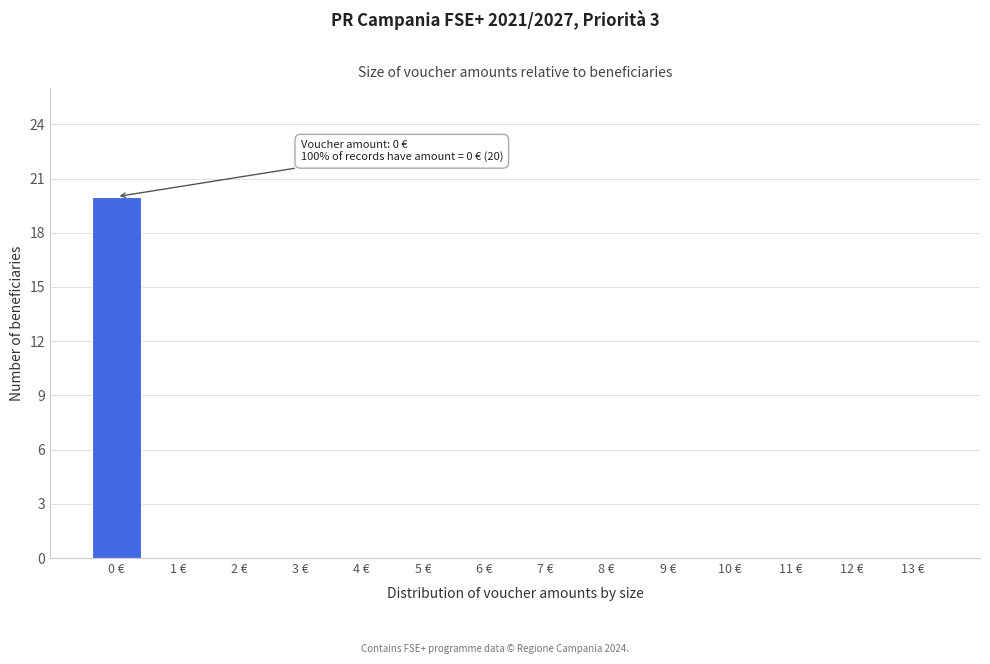

Reading left to right, what are all the values shown in this chart?

0 €=20	1 €=0	2 €=0	3 €=0	4 €=0	5 €=0	6 €=0	7 €=0	8 €=0	9 €=0	10 €=0	11 €=0	12 €=0	13 €=0